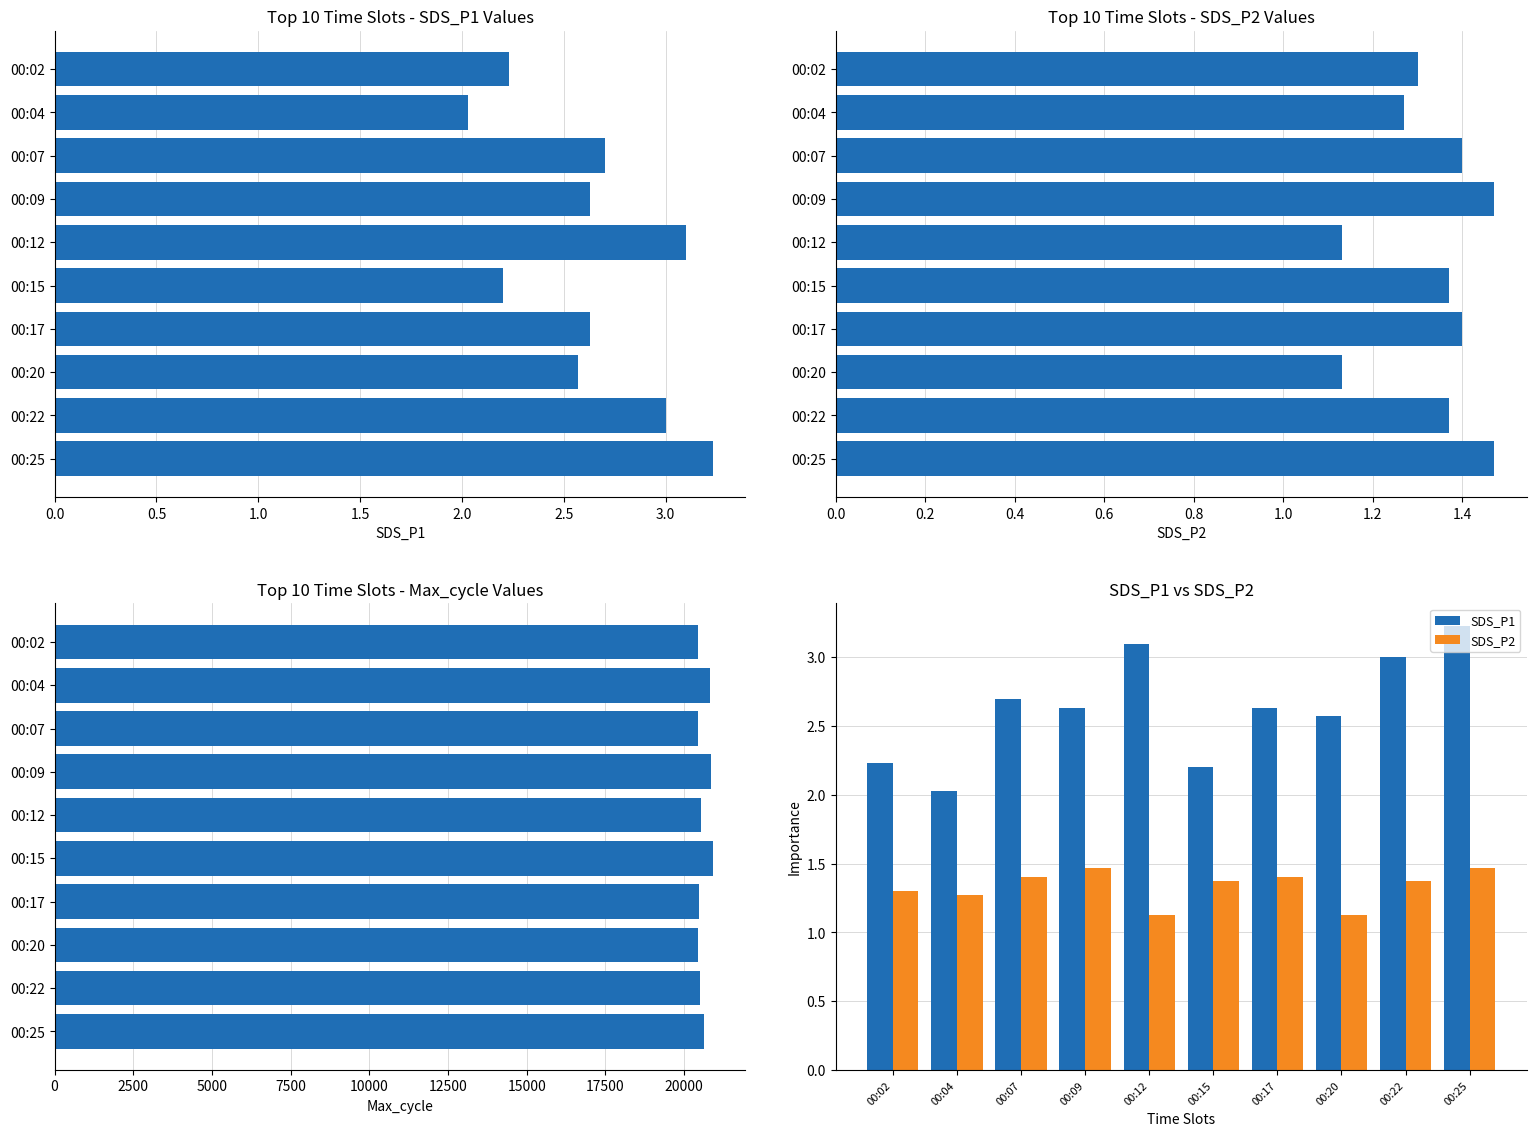

What is the maximum value for SDS_P1?

3.2